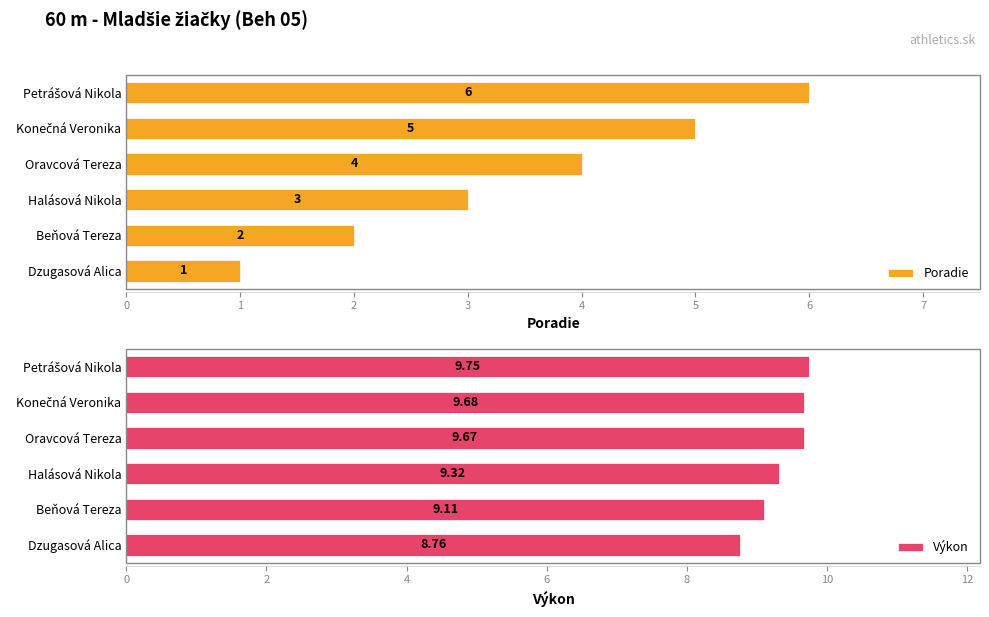

What is the sum of all Poradie values?

21